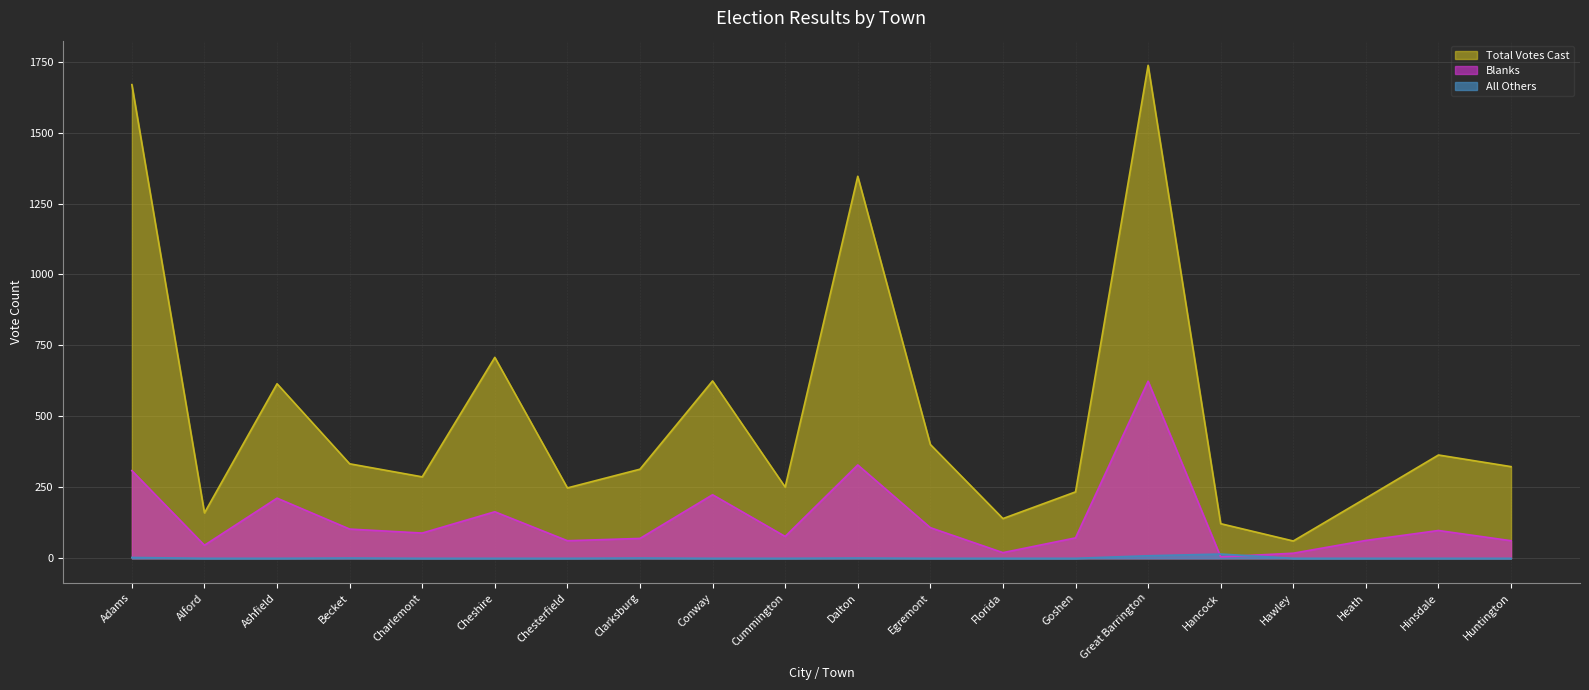

Rank the series at Alford from lowest to highest value.

All Others, Blanks, Total Votes Cast